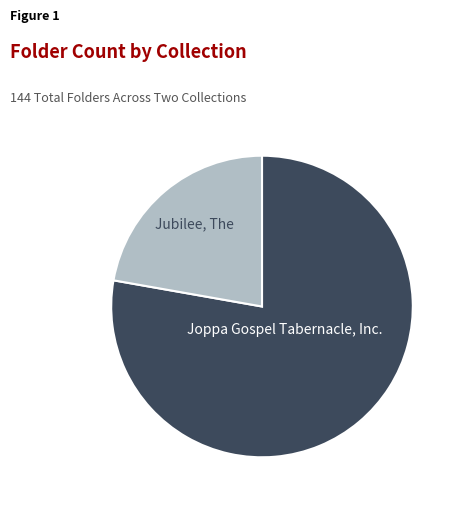

Which category accounts for the majority?

Joppa Gospel Tabernacle, Inc.